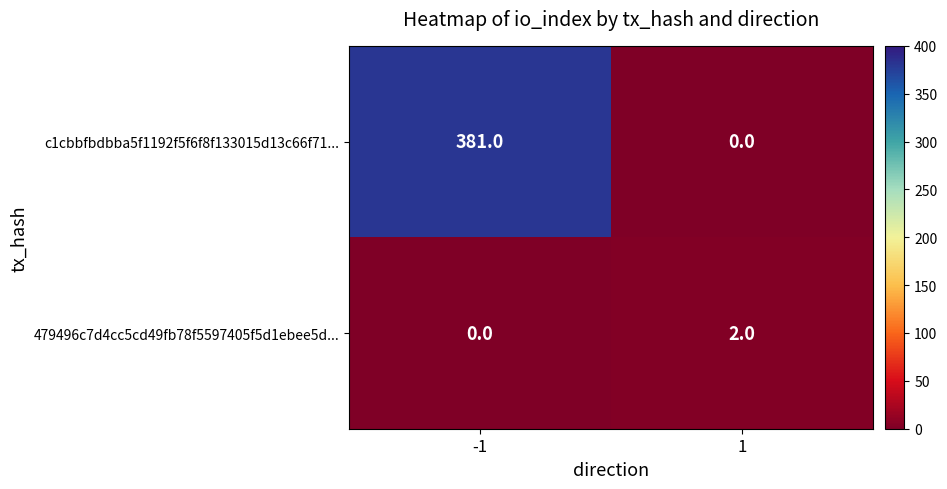

How many data points does each series have?

2